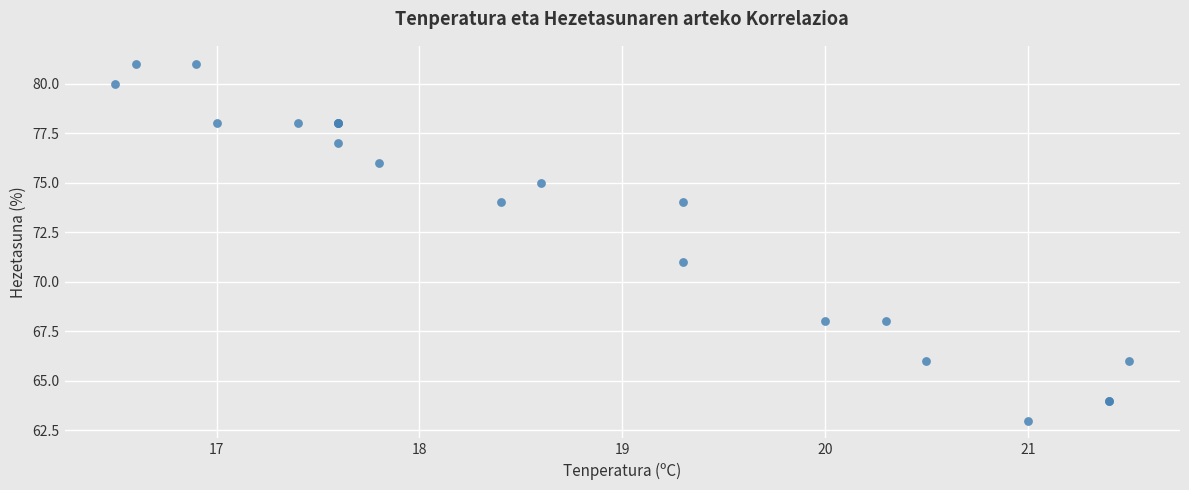

What Y value in the scatter plot is closest to 72?

71